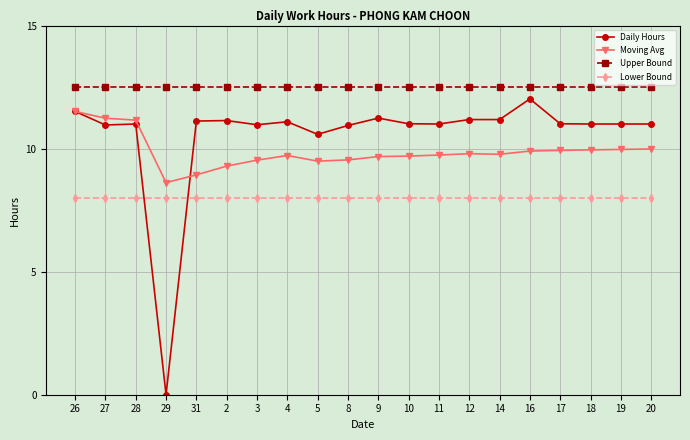

True or false: Daily Hours has more than 1 interior local peaks.

True